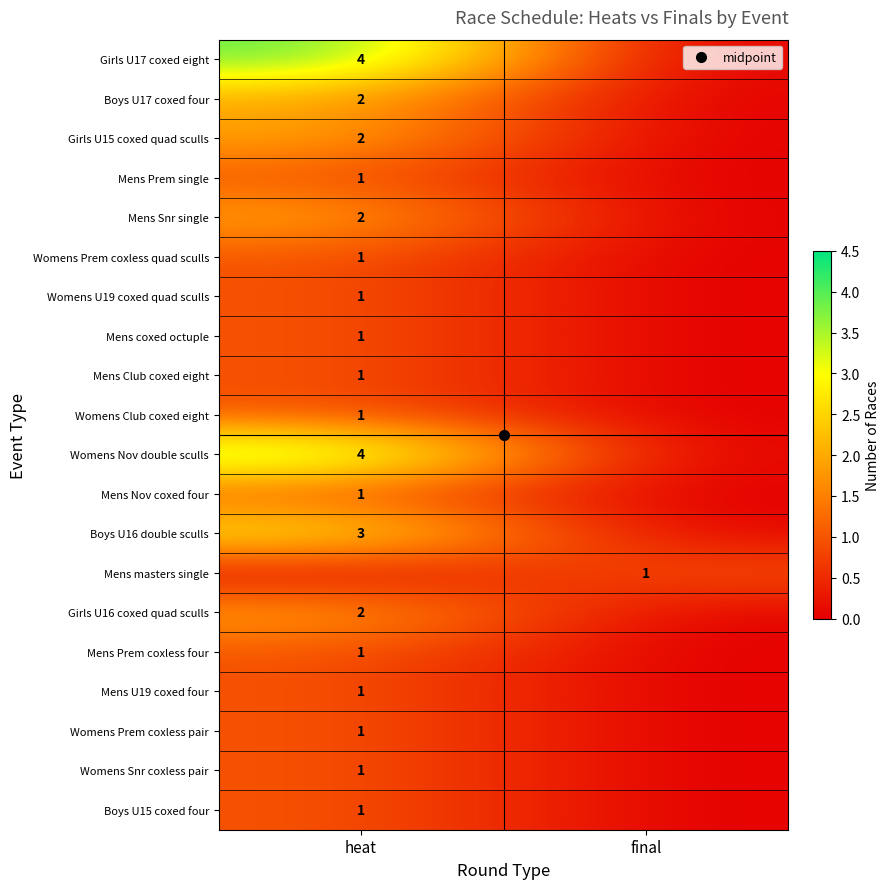

What is the sum of all Womens U19 coxed quad sculls values?

1